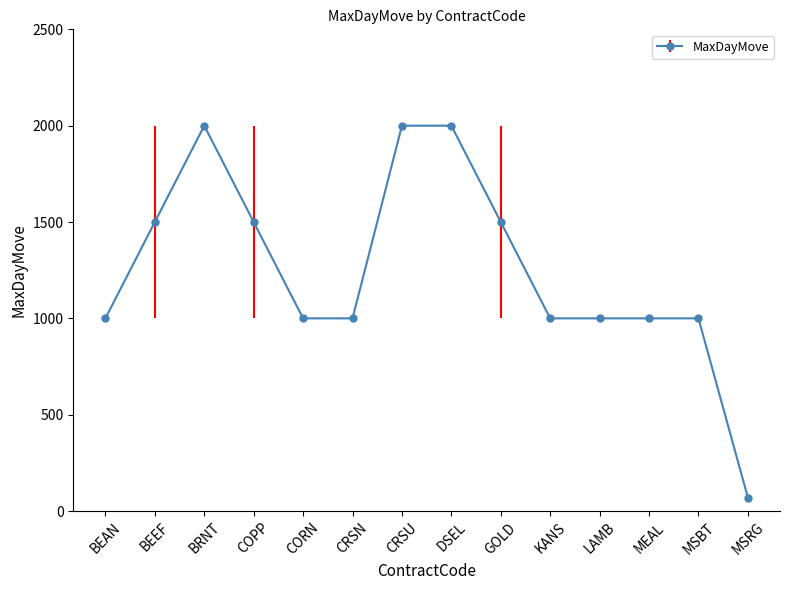

What value does the data have at BRNT, to the nearest 100?

2000